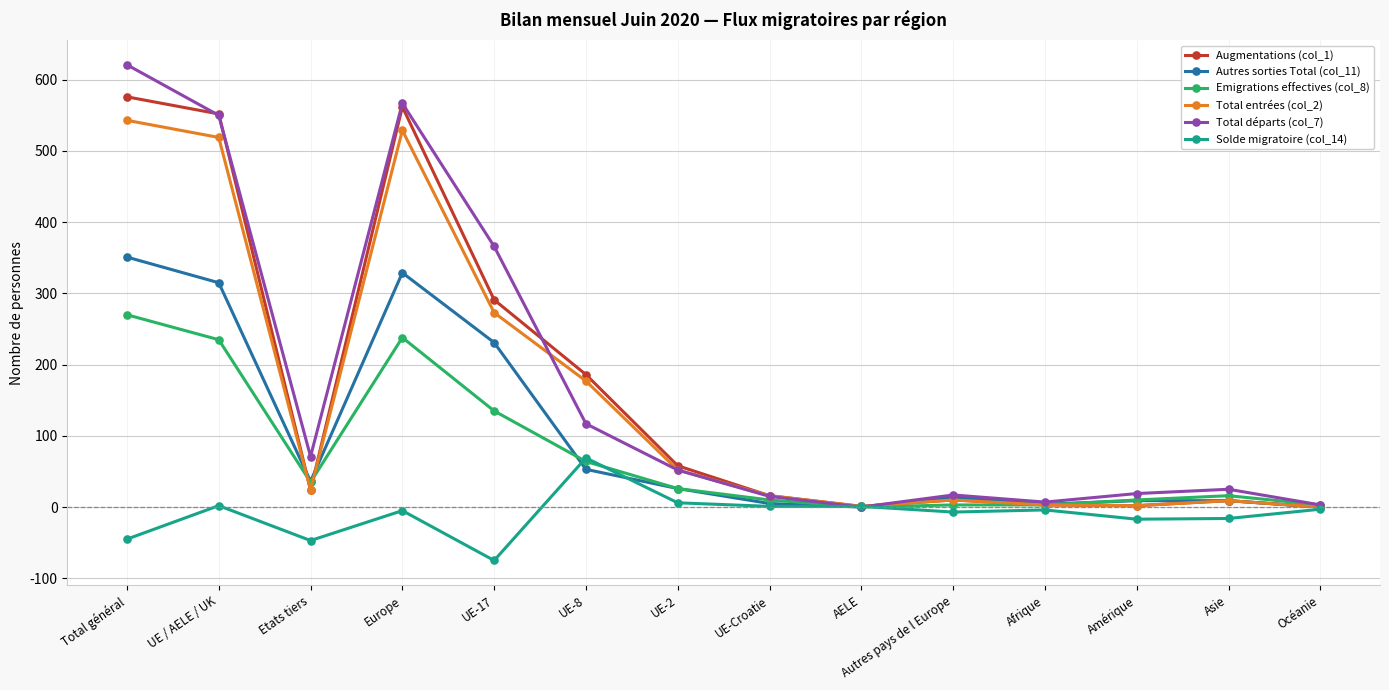

What is the greatest value displayed?

621